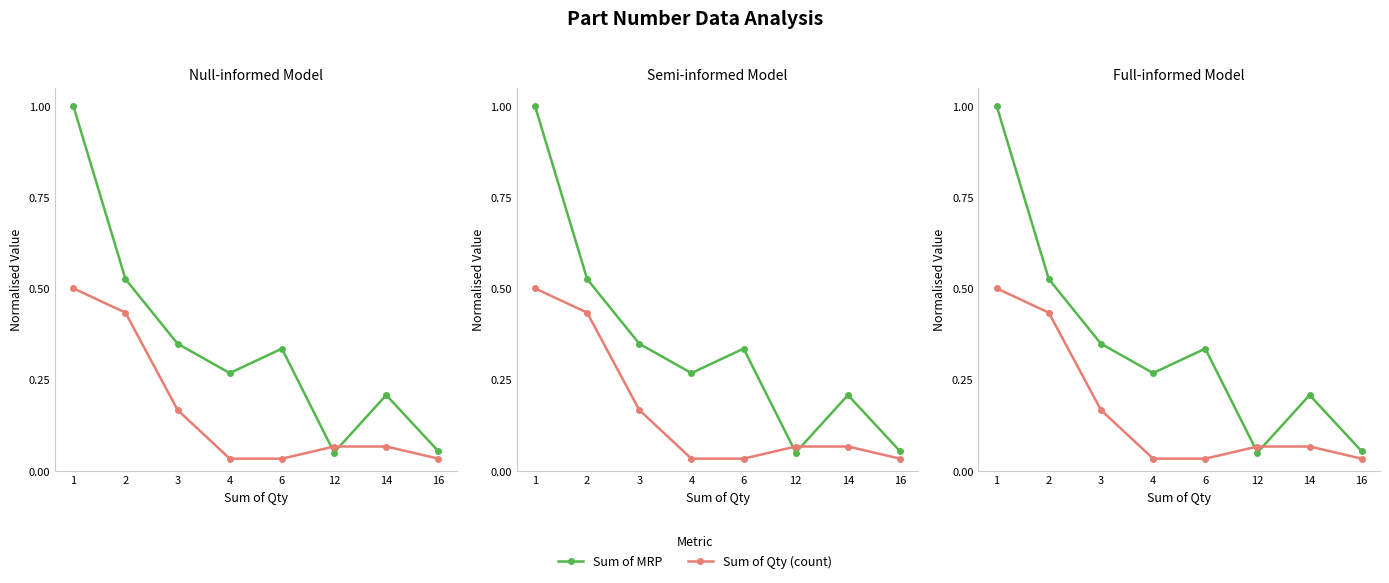

At how many categories does at least one series exceed 0?

8